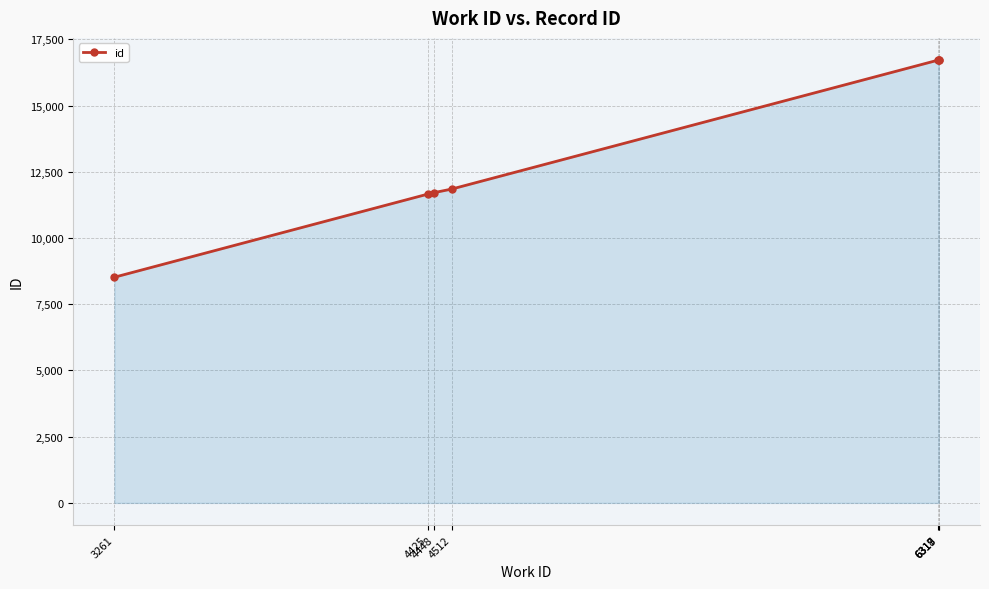

The chart shows a value of 16716 at 6318. True or false?

True